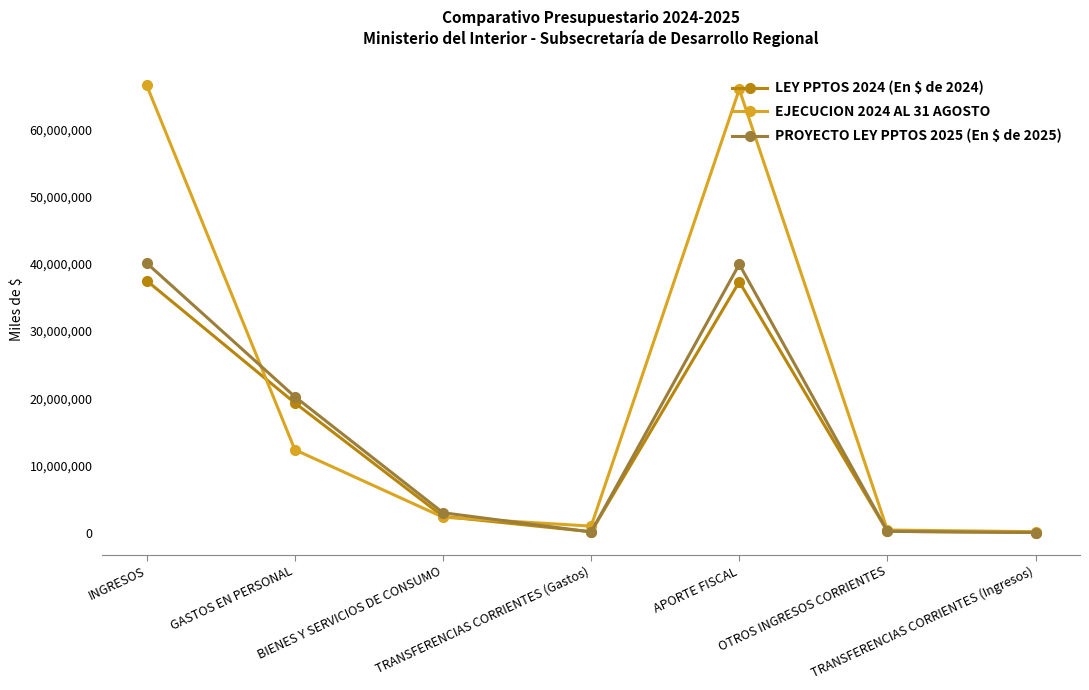

The EJECUCION 2024 AL 31 AGOSTO series shows 114305075 at APORTE FISCAL. True or false?

False